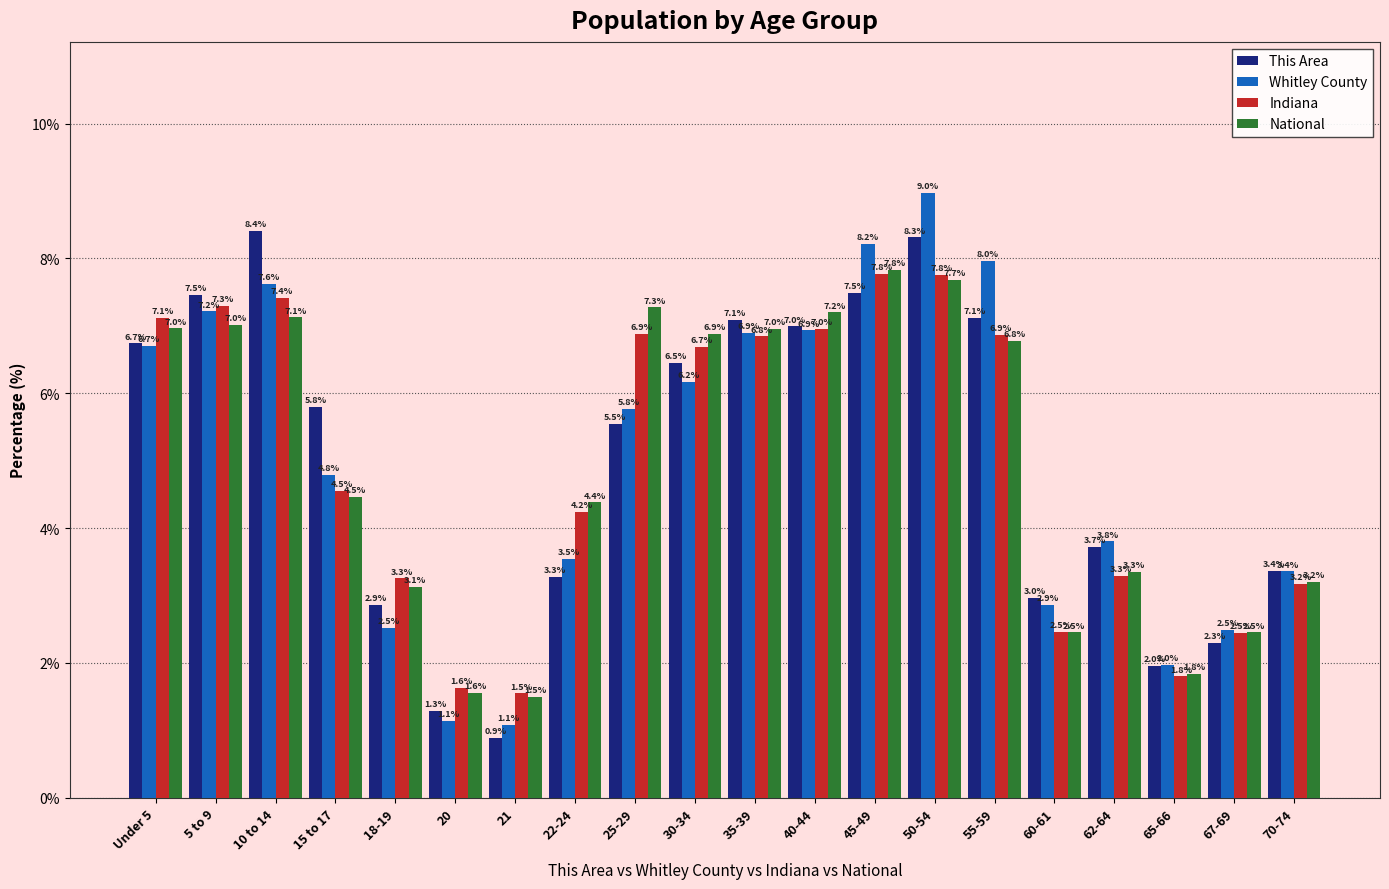

What is the sum of the Indiana values at 40-44 and 10 to 14?

14.4